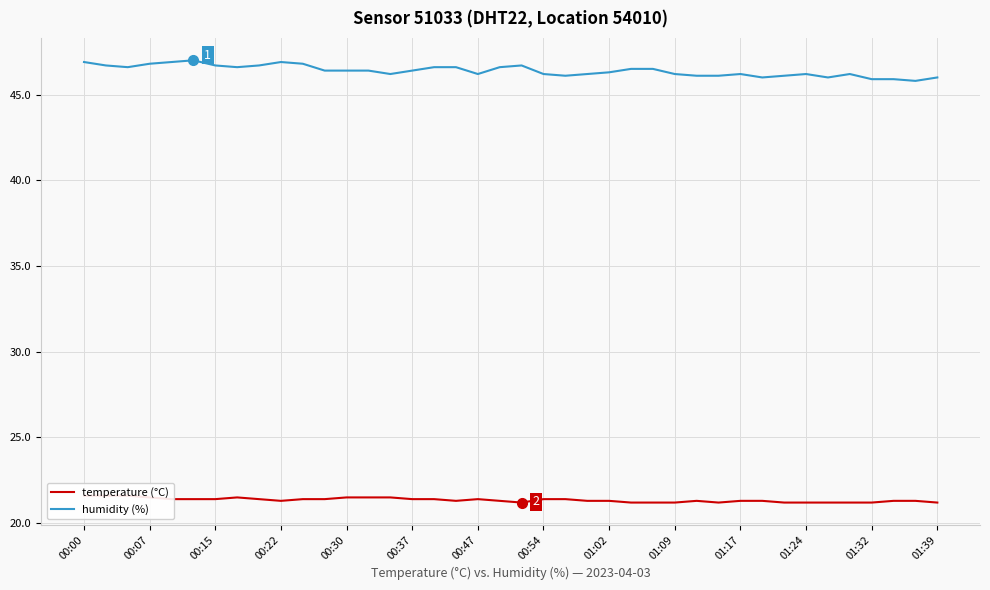

What is the maximum value for humidity (%)?

47.0